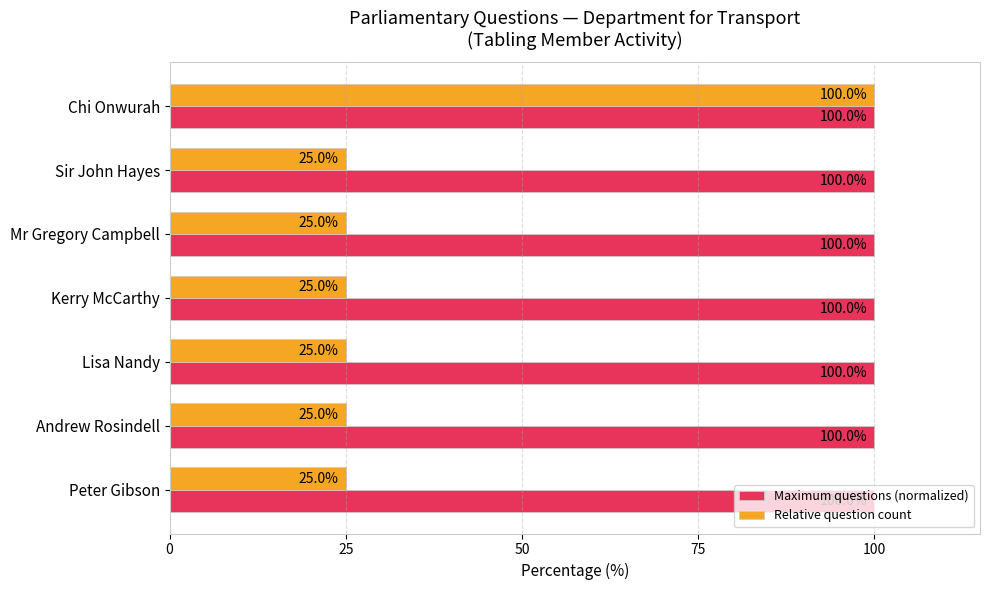

Rank the series by their average value, from lowest to highest.

Relative question count, Maximum questions (normalized)